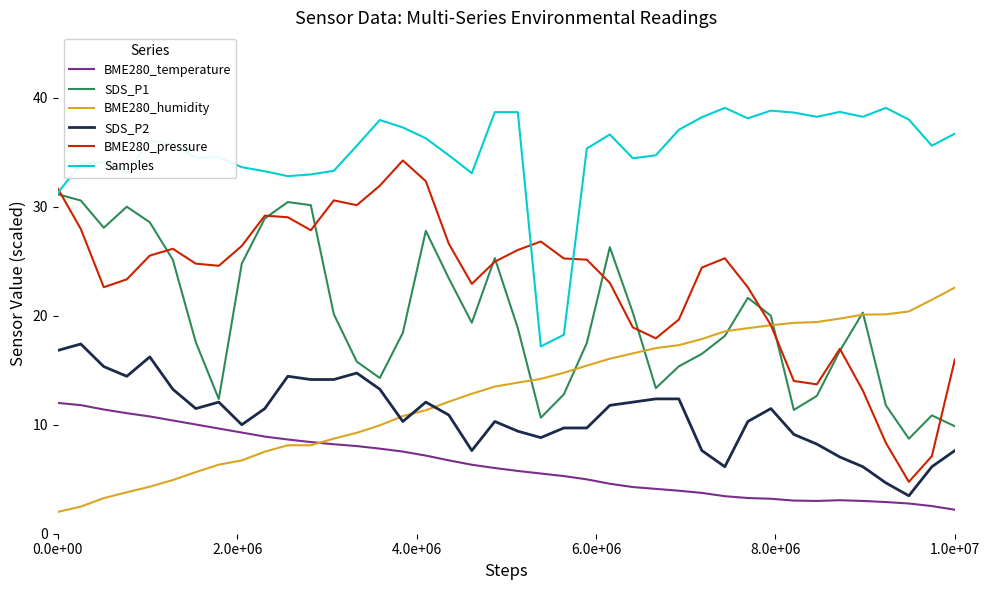

List the series in order of their peak value, highest first.

Samples, BME280_pressure, SDS_P1, BME280_humidity, SDS_P2, BME280_temperature